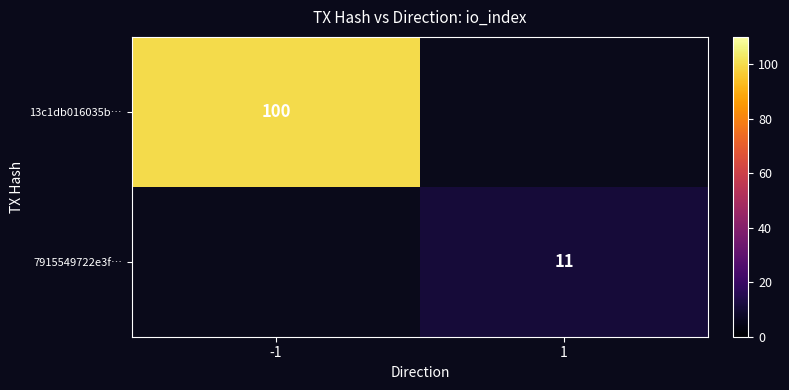

The value of 7915549722e3f… at 1 is 11. True or false?

True